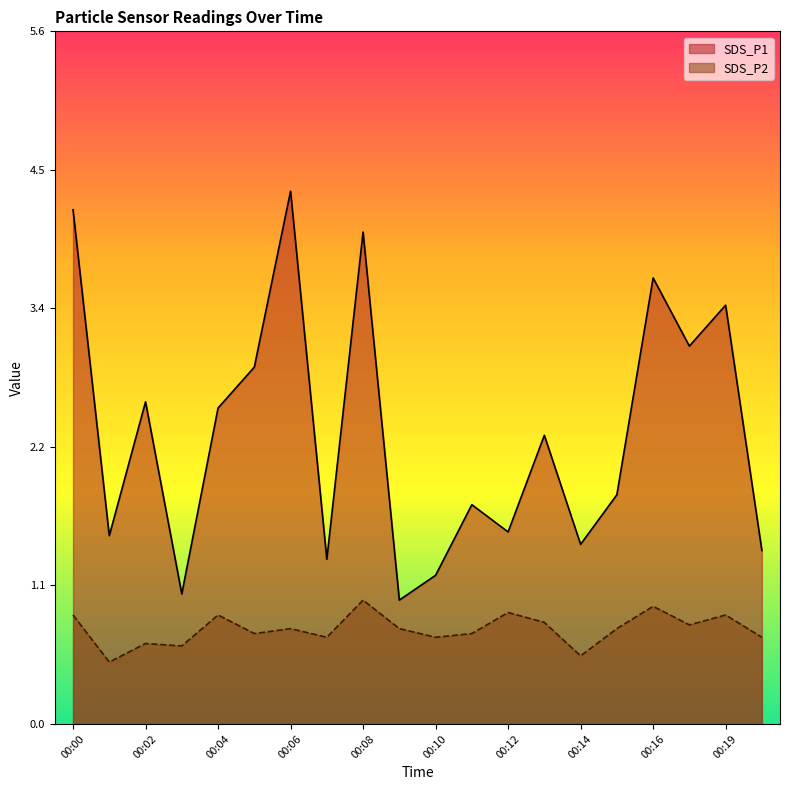

The SDS_P2 series shows 0.7 at 00:05. True or false?

True